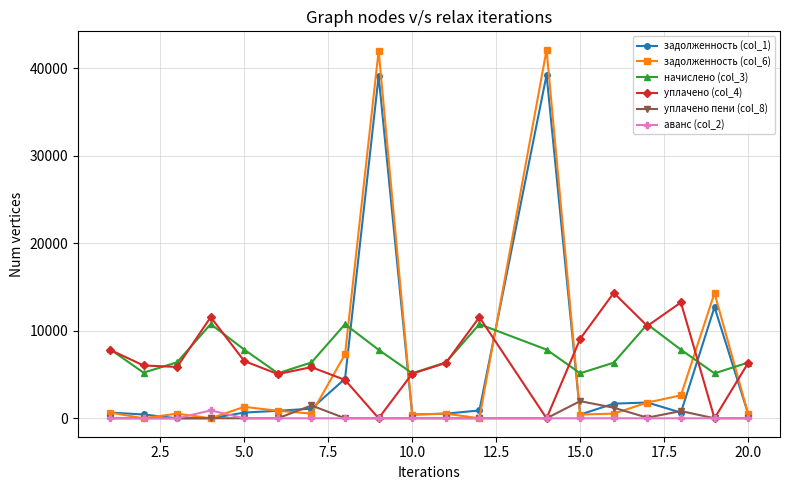

True or false: задолженность (col_6) has more than 1 points higher than both neighbors.

True